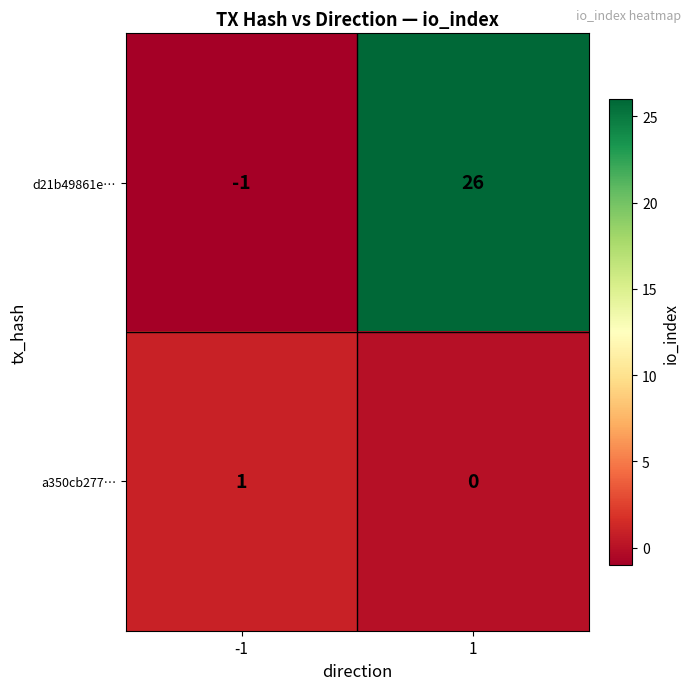

What is the difference between the d21b49861e… values at -1 and 1?

27